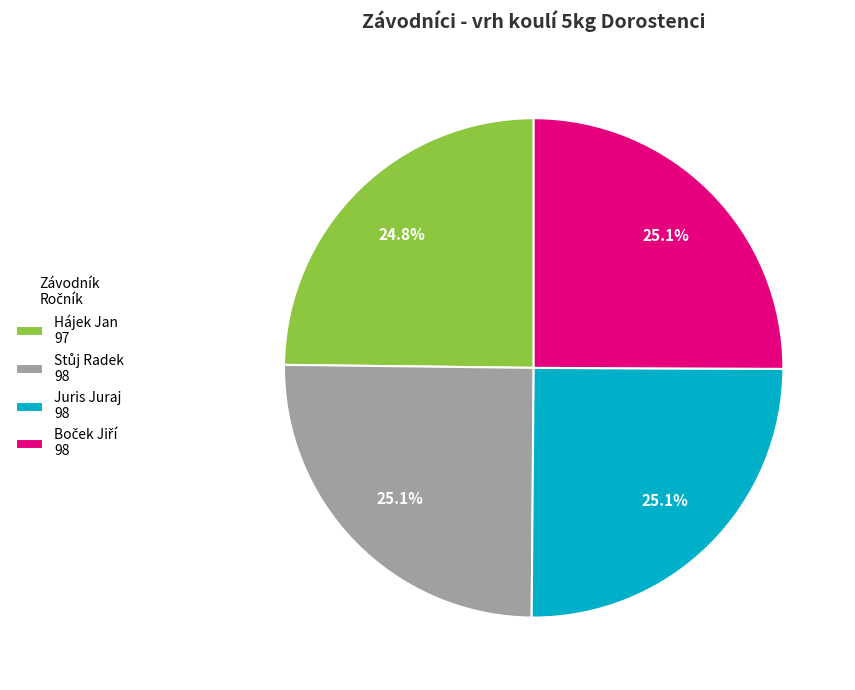

Does any single category account for the majority?

No